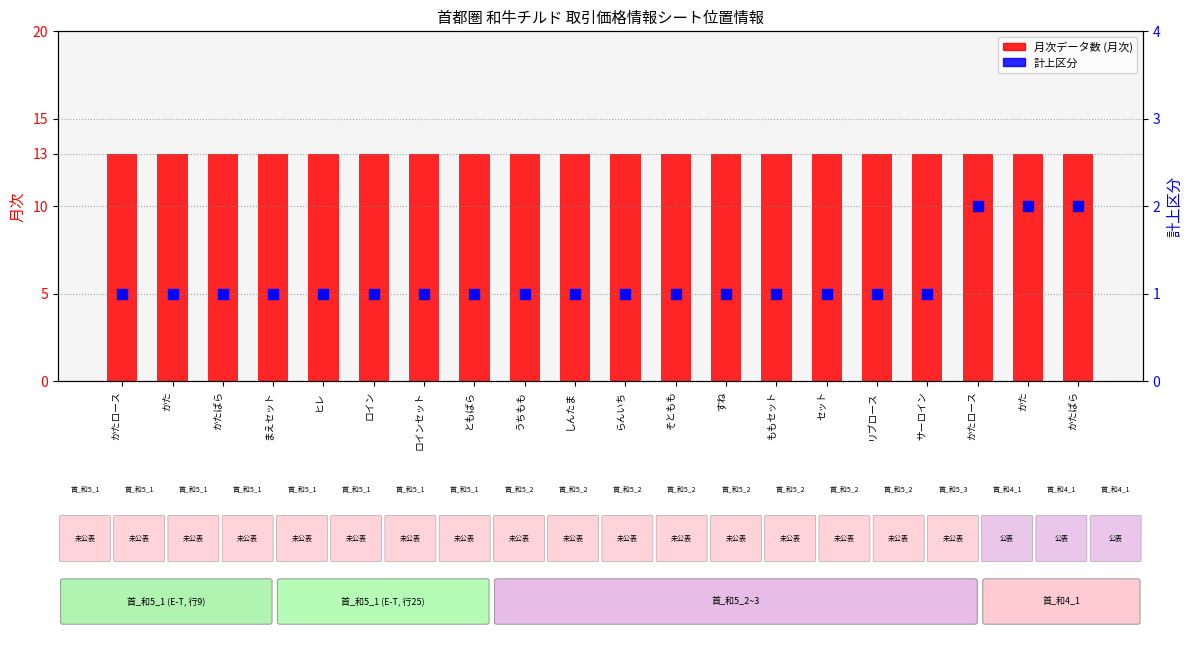

Which series reaches the maximum Y coordinate?

月次 (月次データ数)